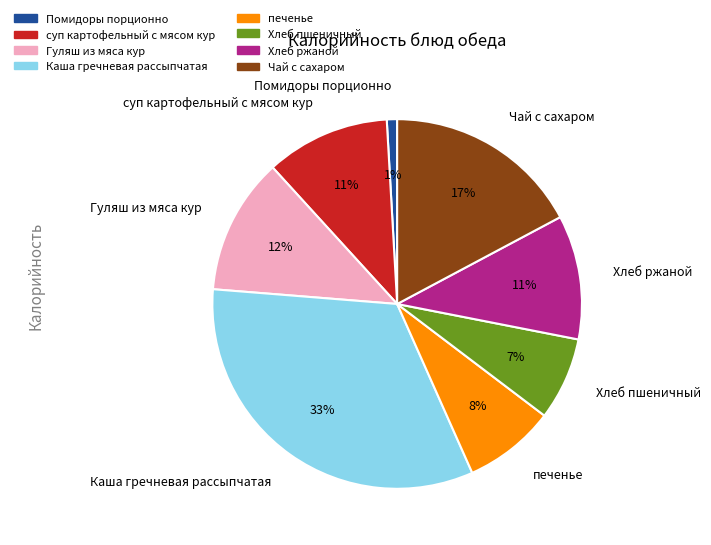

Combined, do Чай с сахаром and печенье account for over 50%?

No